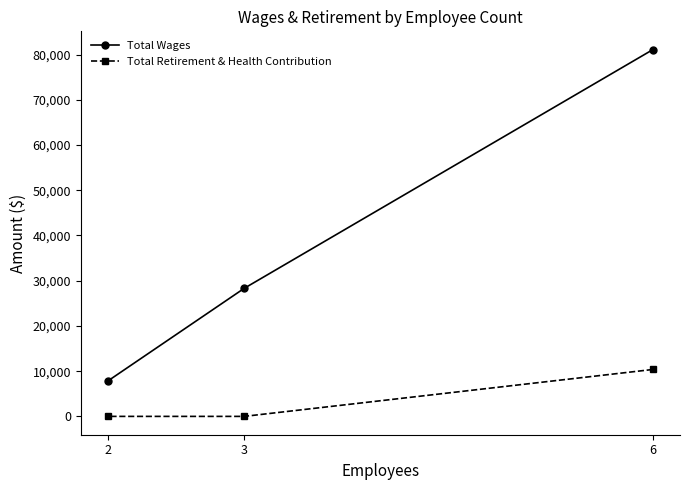

How many lines are shown in the chart?

2